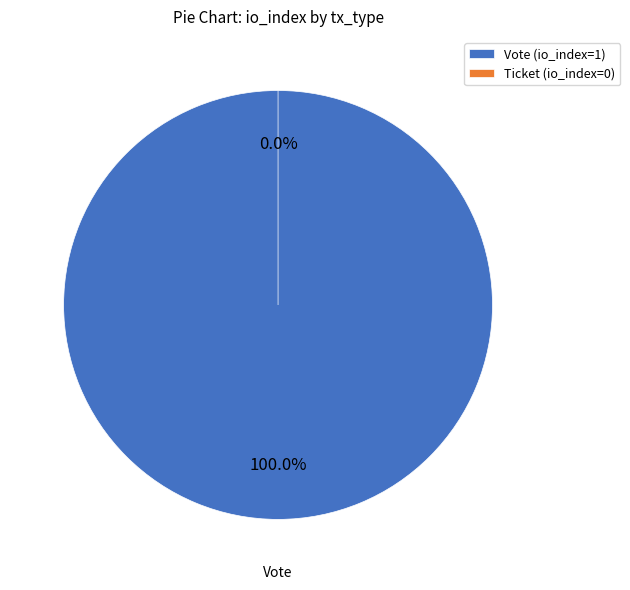

Which has a higher value, Ticket or Vote?

Vote